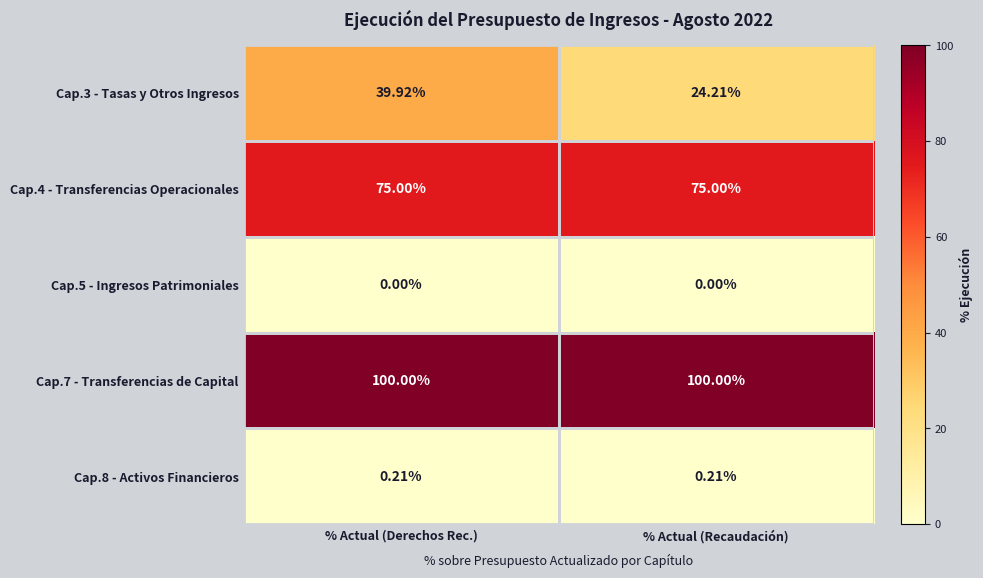

What is the spread (max minus min) of values at % Actual (Derechos Rec.)?

100.0